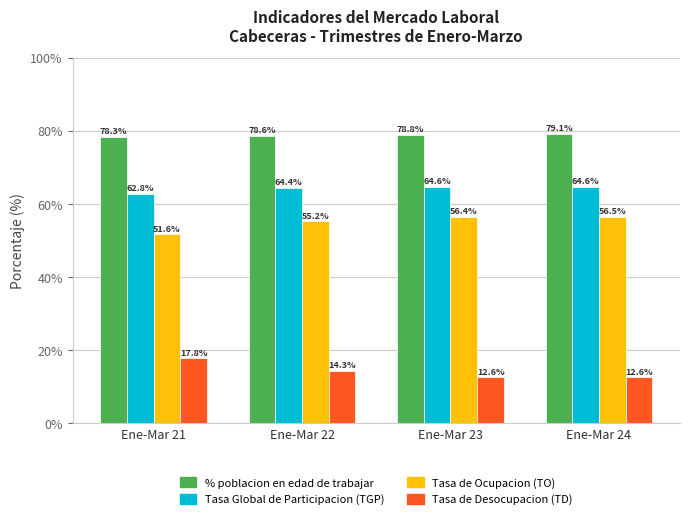

How many data points in Tasa de Ocupacion (TO) are above 56?

2